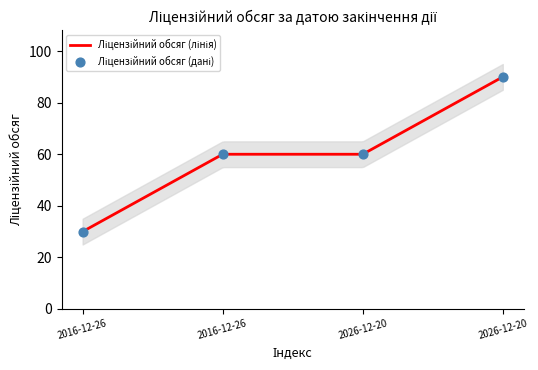

Approximately how many times larger is the value at 2016-12-26 compared to 2026-12-20?

0.7